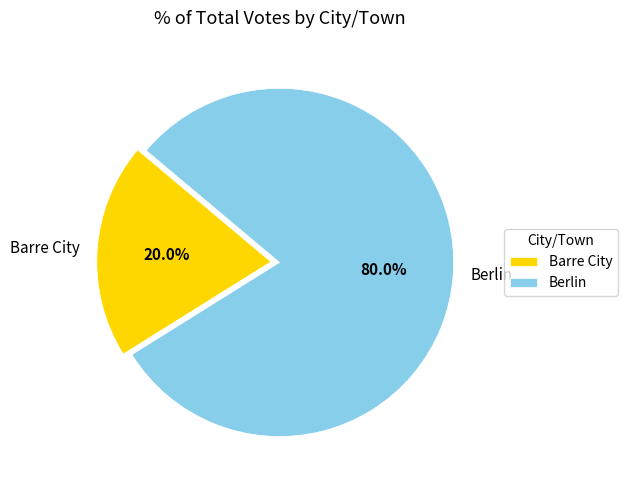

Does Berlin account for over 50% of the chart?

Yes